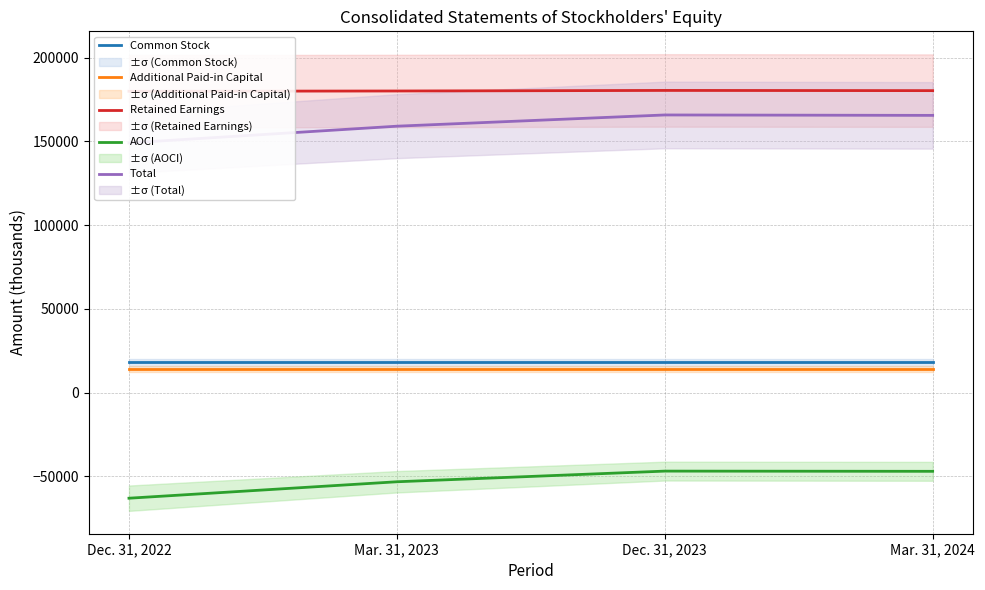

Which series has the largest range (max minus min)?

Total